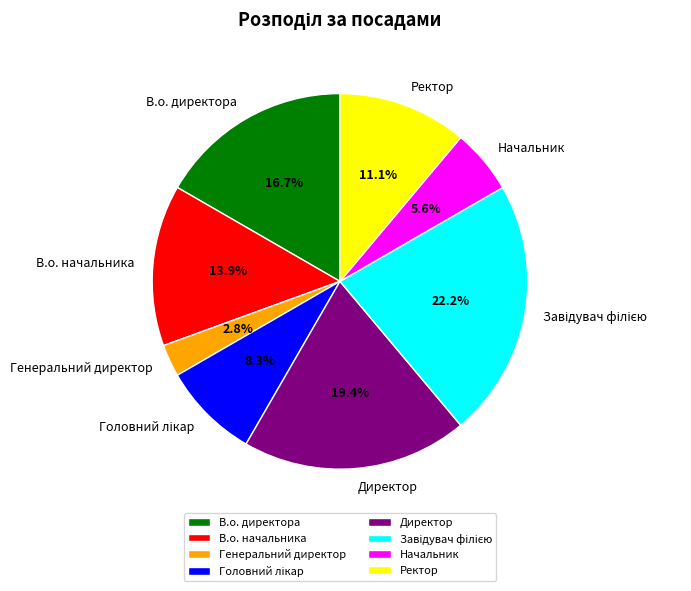

How many segments does this pie chart have?

8